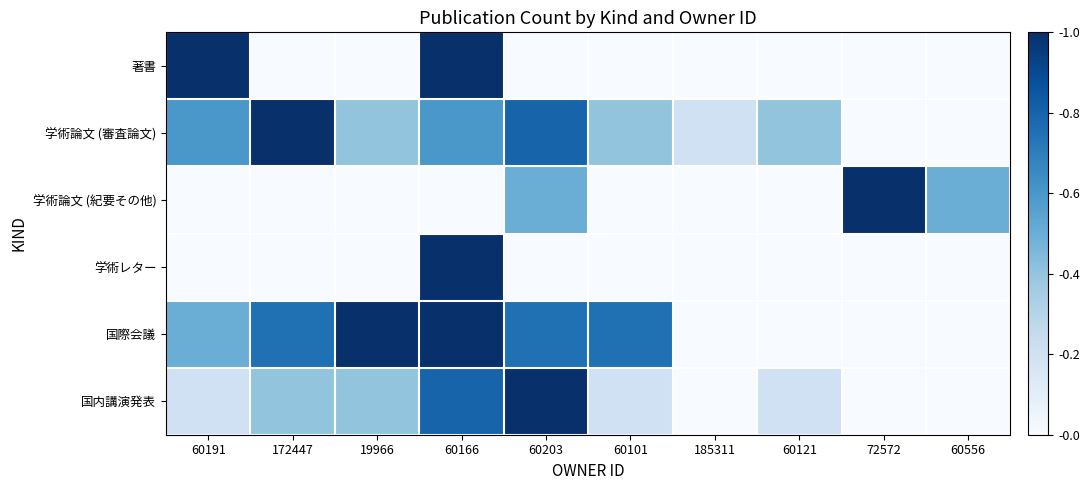

Which series has the largest range (max minus min)?

著書